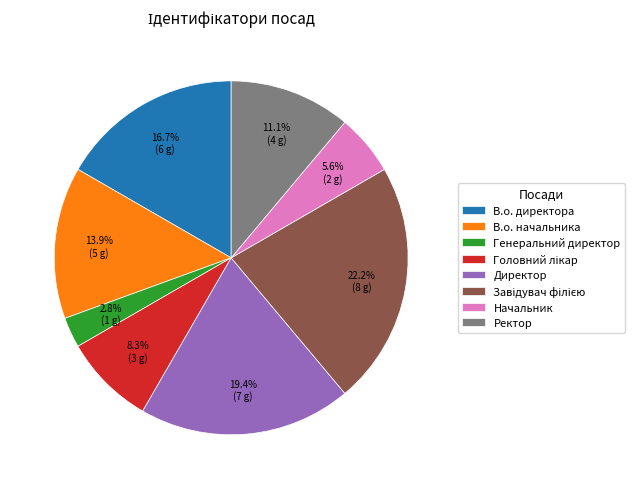

Do В.о. начальника and Начальник together represent more than half of the pie?

No